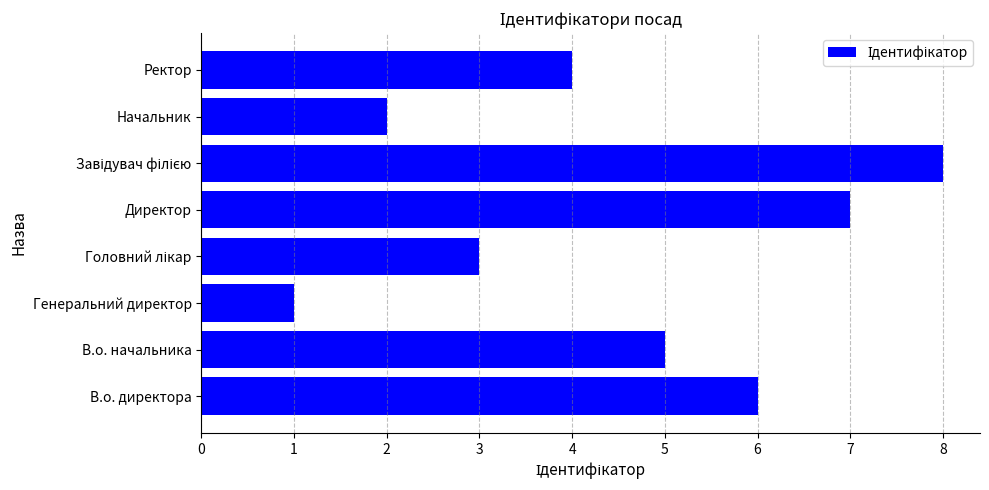

Count the values in the range 3 to 7.

5